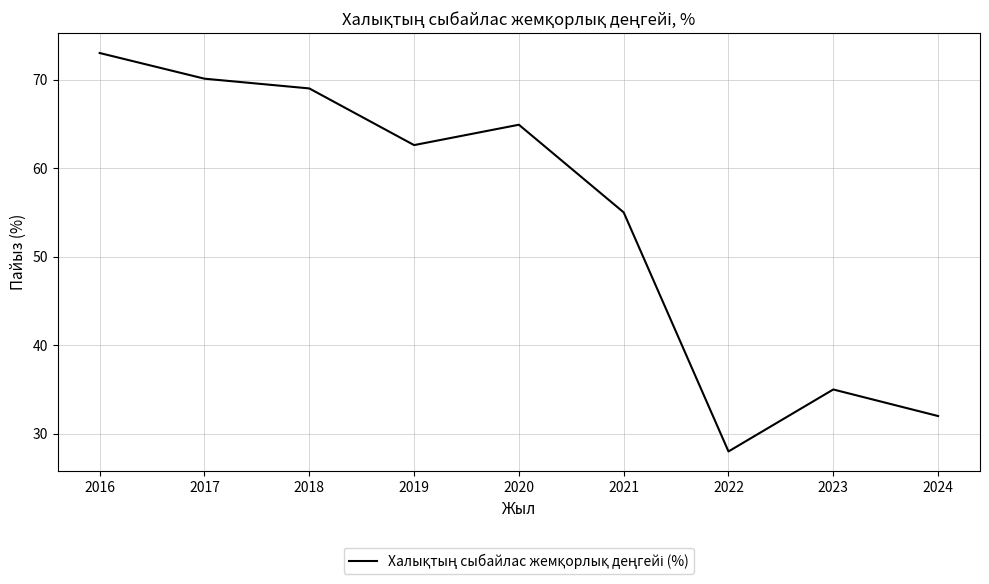

What is the average value?

54.4